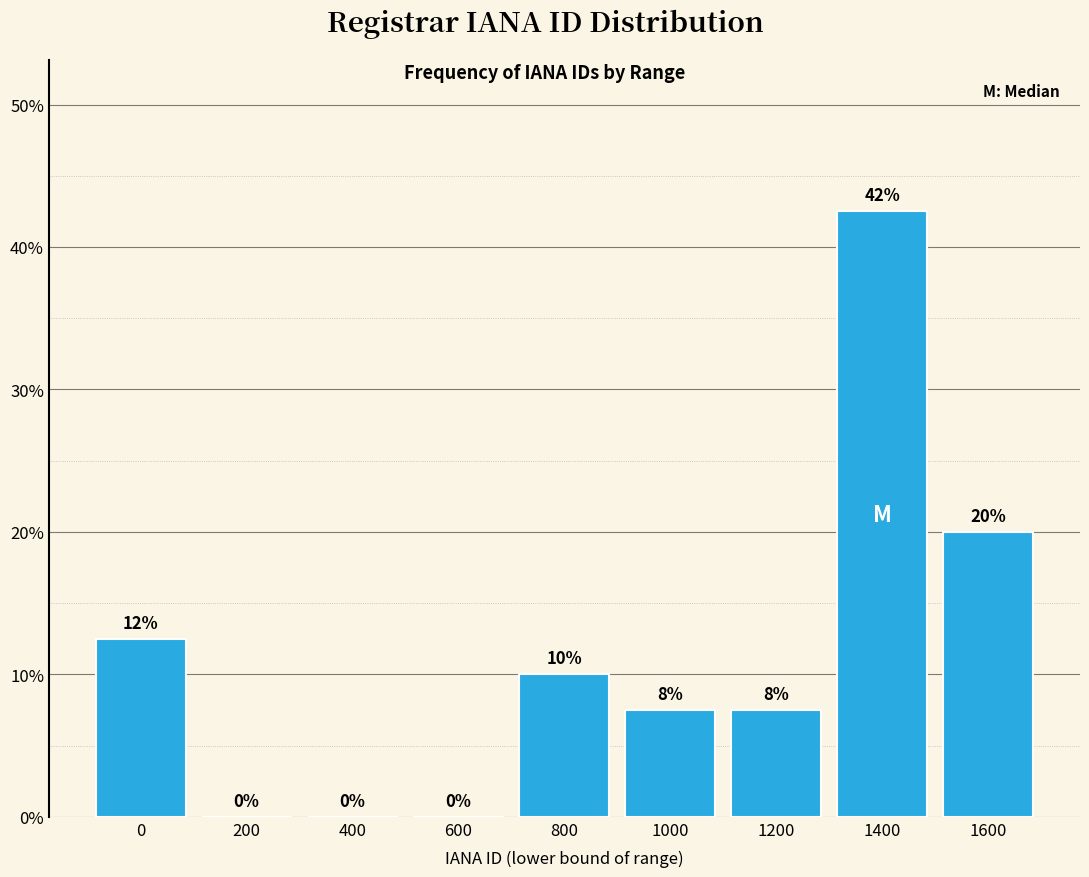

Which category has the highest value across all series?

1400